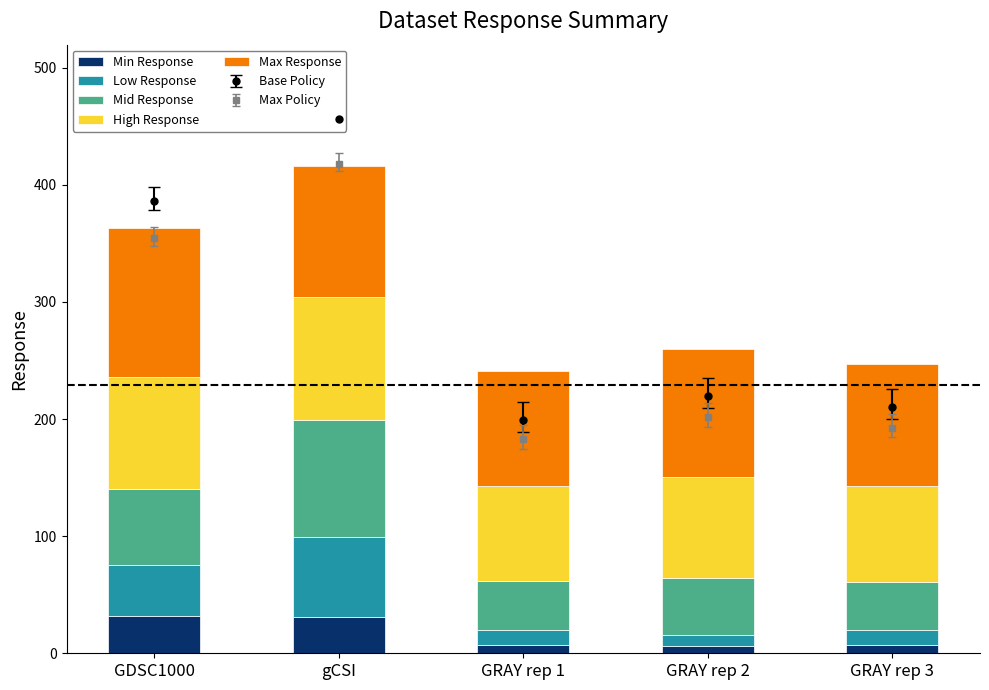

What is the difference between the maximum and minimum values in the High Response series?

23.8